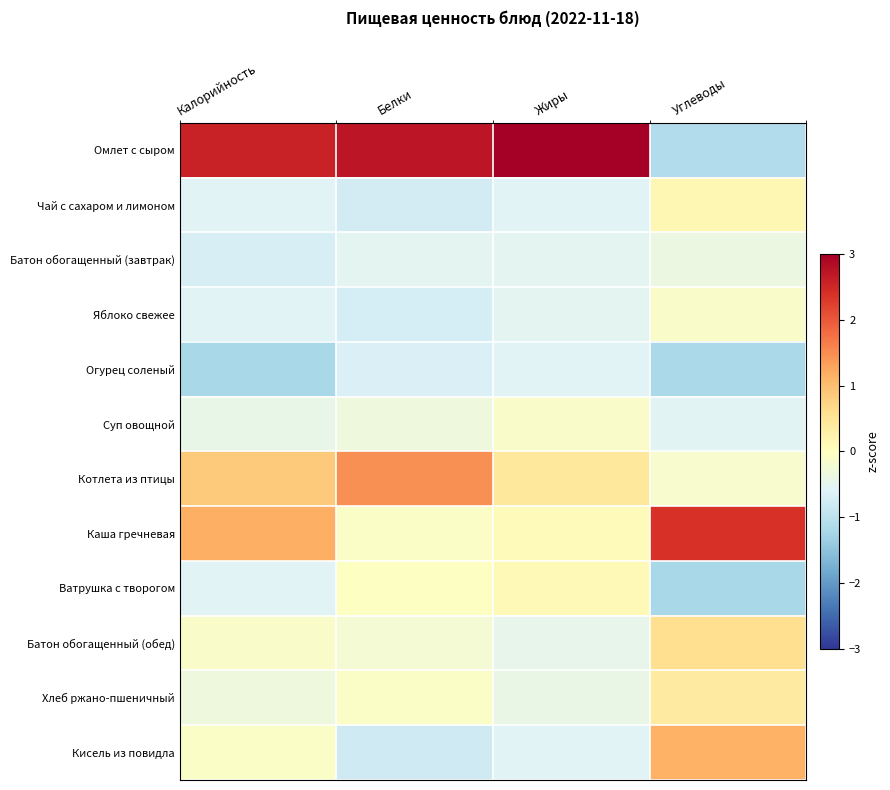

Reading left to right, list all the values displayed in this chart.

Омлет с сыром: Калорийность=2.6	Белки=2.7	Жиры=3.1	Углеводы=-1.1
Чай с сахаром и лимоном: Калорийность=-0.6	Белки=-0.7	Жиры=-0.6	Углеводы=0.2
Батон обогащенный (завтрак): Калорийность=-0.7	Белки=-0.5	Жиры=-0.5	Углеводы=-0.4
Яблоко свежее: Калорийность=-0.6	Белки=-0.7	Жиры=-0.5	Углеводы=-0.1
Огурец соленый: Калорийность=-1.2	Белки=-0.6	Жиры=-0.6	Углеводы=-1.2
Суп овощной: Калорийность=-0.4	Белки=-0.3	Жиры=-0.1	Углеводы=-0.5
Котлета из птицы: Калорийность=0.9	Белки=1.5	Жиры=0.4	Углеводы=-0.2
Каша гречневая: Калорийность=1.2	Белки=-0.1	Жиры=0.1	Углеводы=2.4
Ватрушка с творогом: Калорийность=-0.6	Белки=-0.0	Жиры=0.1	Углеводы=-1.2
Батон обогащенный (обед): Калорийность=-0.1	Белки=-0.2	Жиры=-0.4	Углеводы=0.6
Хлеб ржано-пшеничный: Калорийность=-0.3	Белки=-0.1	Жиры=-0.4	Углеводы=0.4
Кисель из повидла: Калорийность=-0.1	Белки=-0.8	Жиры=-0.6	Углеводы=1.1